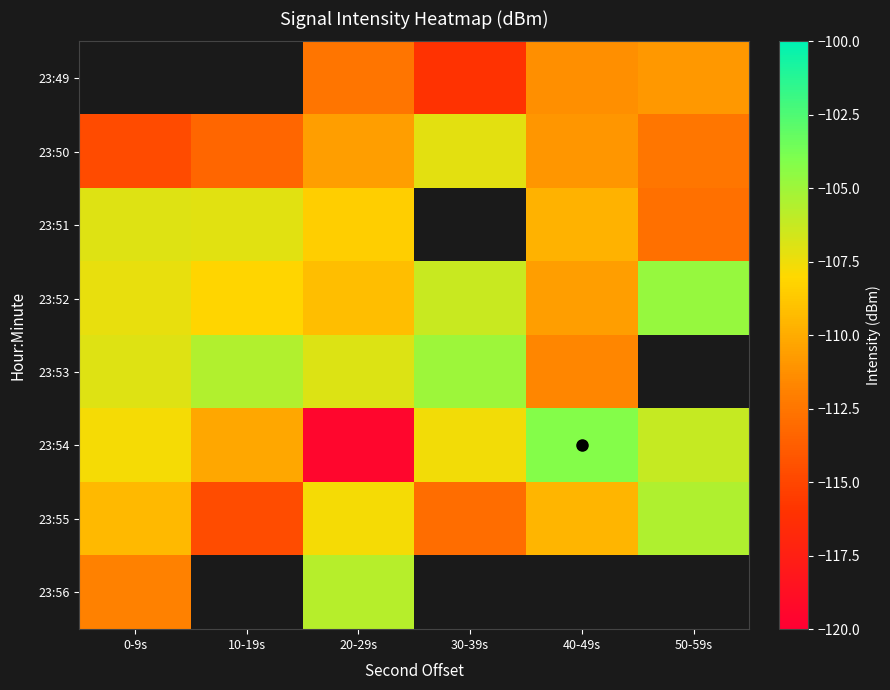

True or false: 23:55 has a value of -105.5 at 50-59s.

True